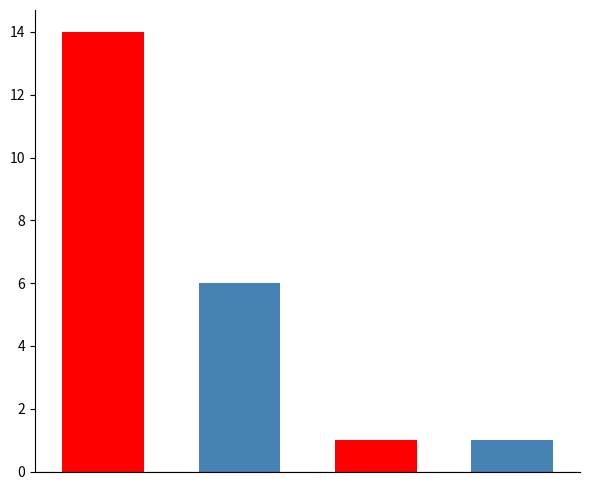

The value at دانشگاه شهید بهشتی is 1. True or false?

False